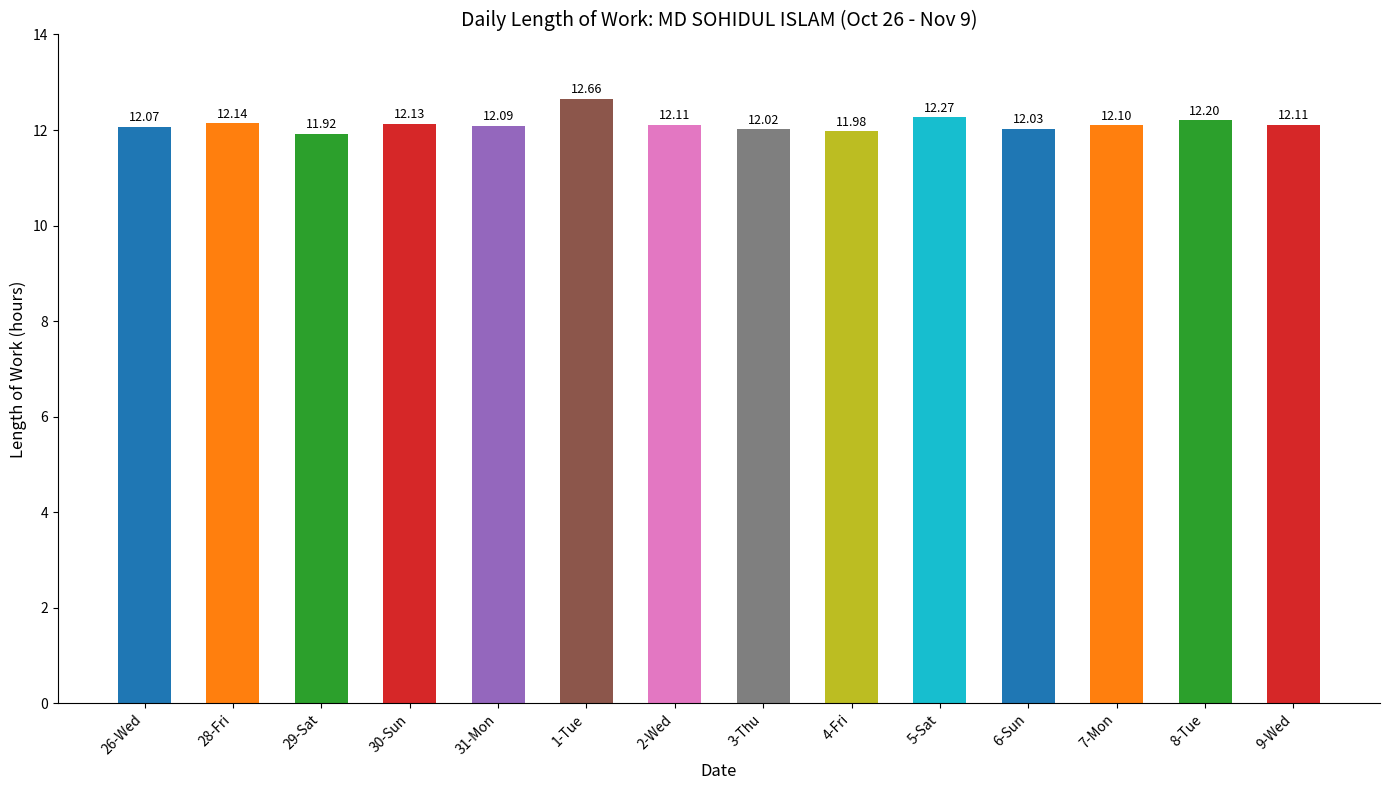

What position from the left is 30-Sun?

4